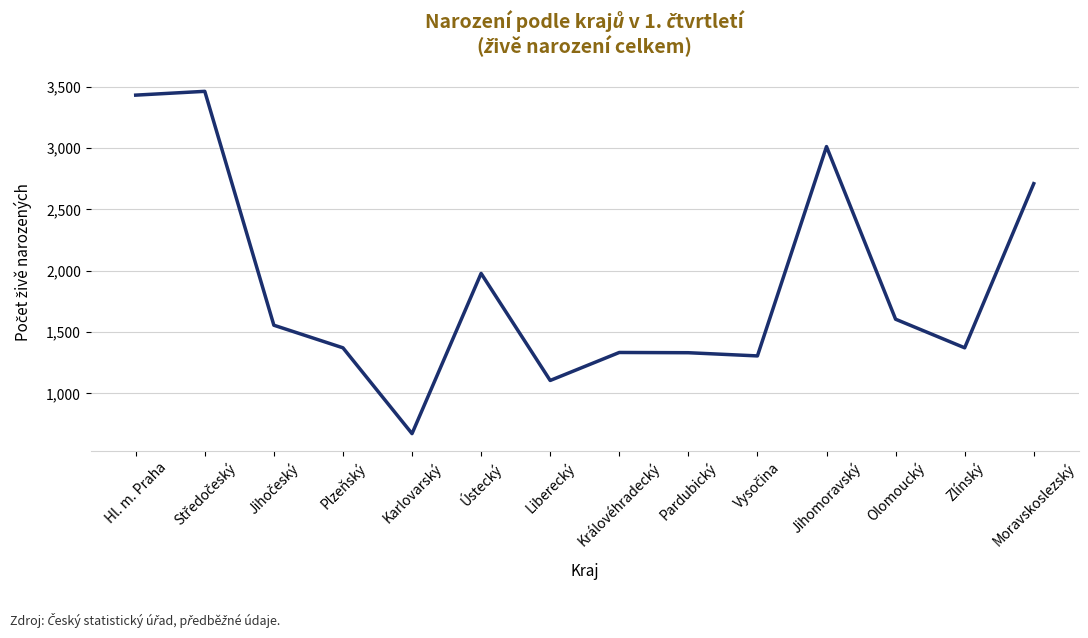

At which category does the chart reach its minimum across all series?

Karlovarský